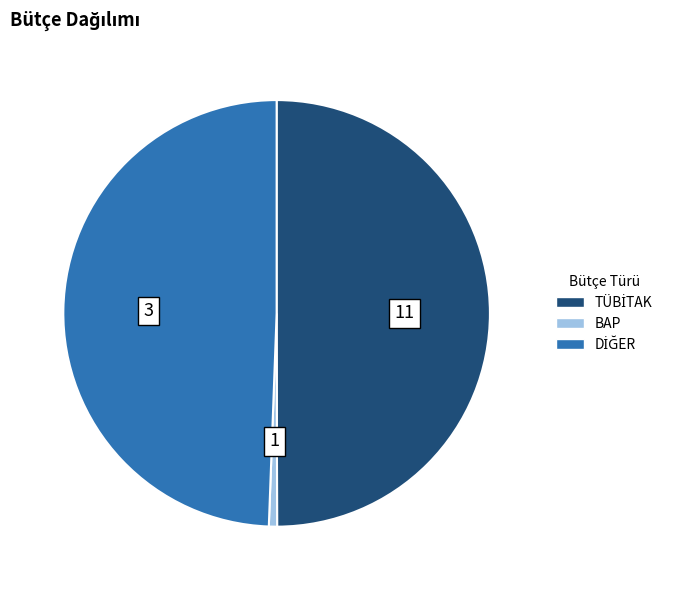

Which slice is the smallest?

BAP